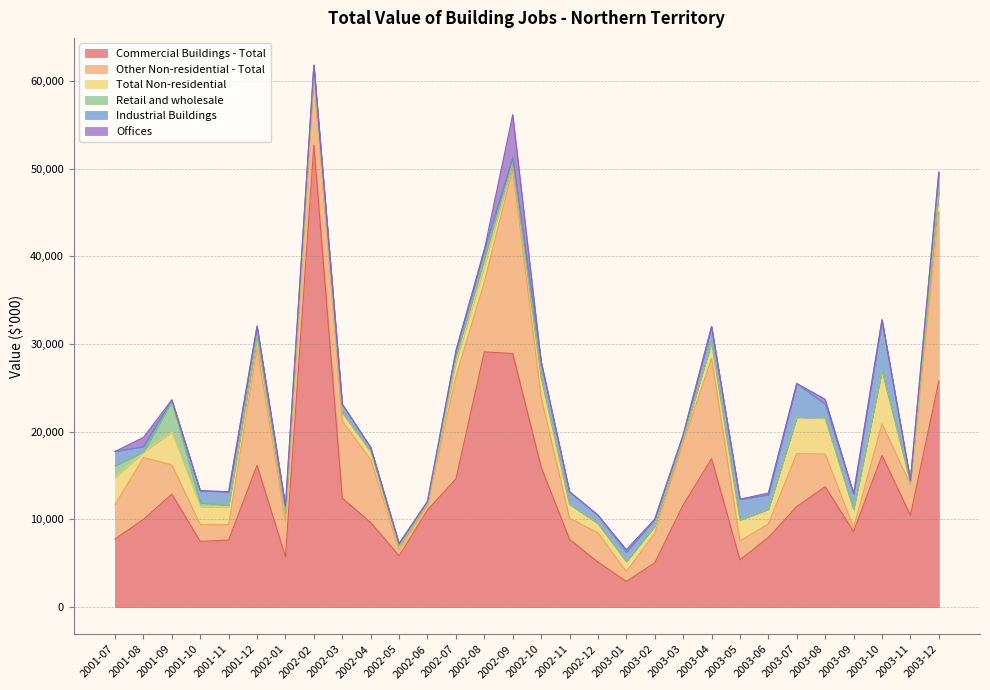

Reading right to left, what are all the values shown in this chart?

Commercial Buildings - Total: 2003-12=25773	2003-11=10472	2003-10=17293	2003-09=8612	2003-08=13729	2003-07=11471	2003-06=7935	2003-05=5395	2003-04=16924	2003-03=11644	2003-02=5047	2003-01=2923	2002-12=5137	2002-11=7727	2002-10=15975	2002-09=28915	2002-08=29110	2002-07=14618	2002-06=11082	2002-05=5848	2002-04=9641	2002-03=12431	2002-02=52687	2002-01=5738	2001-12=16173	2001-11=7651	2001-10=7492	2001-09=12888	2001-08=9999	2001-07=7767
Other Non-residential - Total: 2003-12=19279	2003-11=3517	2003-10=3609	2003-09=451	2003-08=3720	2003-07=6033	2003-06=1564	2003-05=2148	2003-04=11462	2003-03=7095	2003-02=3387	2003-01=1137	2002-12=3331	2002-11=2423	2002-10=7945	2002-09=21057	2002-08=7946	2002-07=11684	2002-06=591	2002-05=697	2002-04=7188	2002-03=8784	2002-02=7781	2002-01=4128	2001-12=13399	2001-11=1742	2001-10=1926	2001-09=3329	2001-08=7051	2001-07=3900
Total Non-residential: 2003-12=2384	2003-11=276	2003-10=6066	2003-09=2084	2003-08=4066	2003-07=4144	2003-06=1658	2003-05=2408	2003-04=1803	2003-03=460	2003-02=800	2003-01=1141	2002-12=1061	2002-11=1570	2002-10=2287	2002-09=668	2002-08=1842	2002-07=1628	2002-06=194	2002-05=349	2002-04=800	2002-03=965	2002-02=675	2002-01=837	2001-12=1234	2001-11=2049	2001-10=2022	2001-09=3740	2001-08=633	2001-07=3102
Retail and wholesale: 2003-12=0	2003-11=0	2003-10=0	2003-09=0	2003-08=55	2003-07=0	2003-06=0	2003-05=0	2003-04=0	2003-03=100	2003-02=0	2003-01=0	2002-12=0	2002-11=0	2002-10=0	2002-09=0	2002-08=830	2002-07=470	2002-06=0	2002-05=65	2002-04=170	2002-03=0	2002-02=180	2002-01=0	2001-12=56	2001-11=156	2001-10=460	2001-09=3505	2001-08=0	2001-07=1374
Industrial Buildings: 2003-12=2167	2003-11=203	2003-10=5806	2003-09=1798	2003-08=1581	2003-07=3860	2003-06=1658	2003-05=2351	2003-04=1803	2003-03=360	2003-02=800	2003-01=1088	2002-12=960	2002-11=1440	2002-10=1787	2002-09=618	2002-08=1012	2002-07=818	2002-06=194	2002-05=284	2002-04=420	2002-03=965	2002-02=495	2002-01=767	2001-12=1178	2001-11=1553	2001-10=1377	2001-09=173	2001-08=633	2001-07=1604
Offices: 2003-12=0	2003-11=0	2003-10=0	2003-09=0	2003-08=546	2003-07=0	2003-06=200	2003-05=0	2003-04=0	2003-03=0	2003-02=0	2003-01=271	2002-12=0	2002-11=0	2002-10=0	2002-09=4900	2002-08=0	2002-07=0	2002-06=0	2002-05=0	2002-04=0	2002-03=0	2002-02=0	2002-01=74	2001-12=0	2001-11=0	2001-10=0	2001-09=0	2001-08=1035	2001-07=0